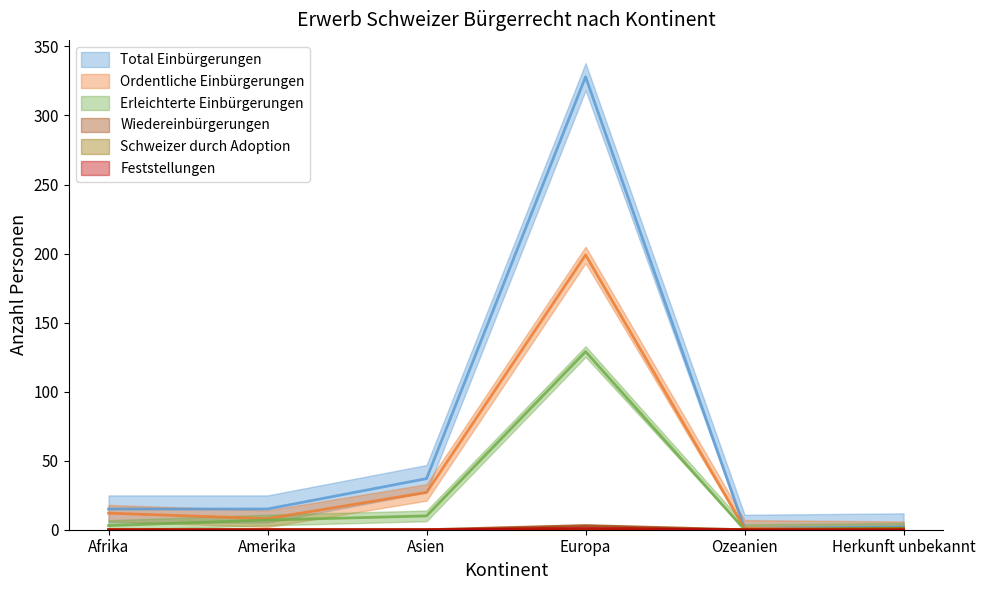

What is the highest value of the Total Einbürgerungen series?

328